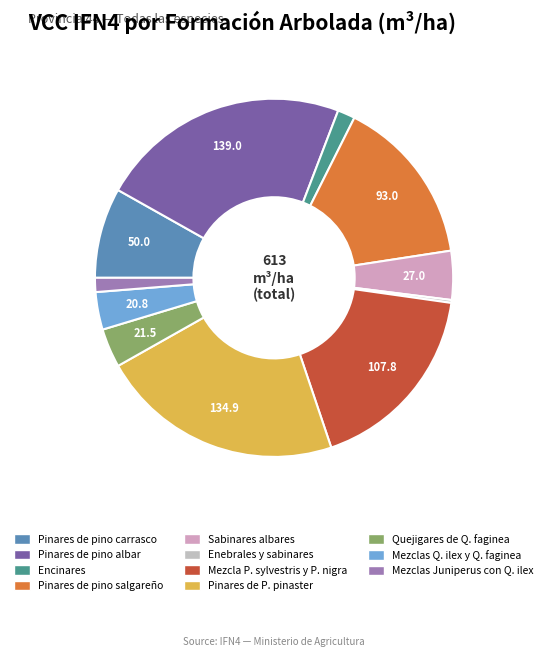

Which category has the smallest portion of the pie?

Enebrales y sabinares